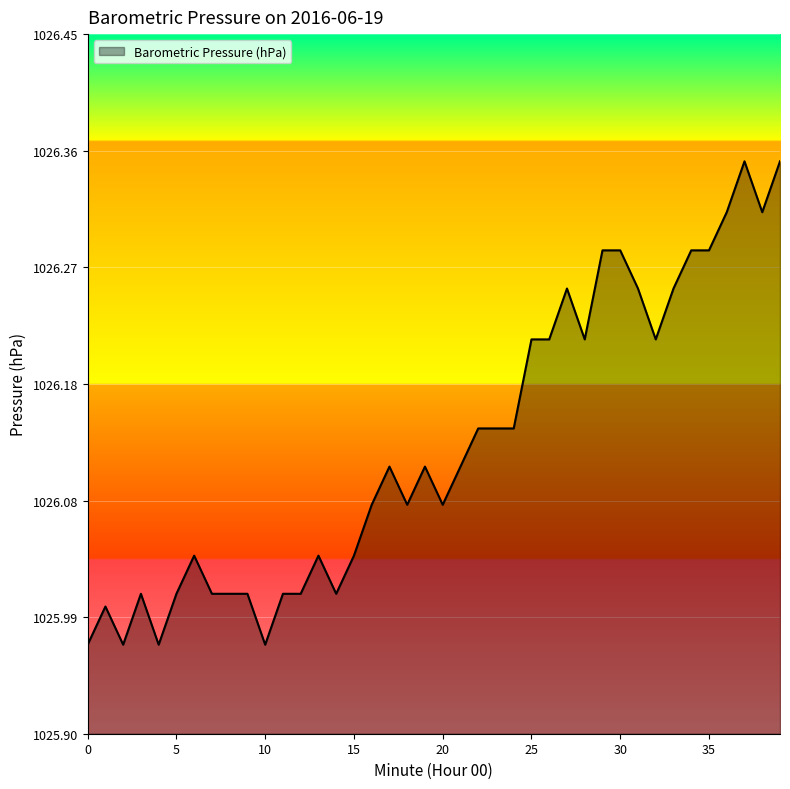

What is the difference between the maximum and minimum values?

0.4